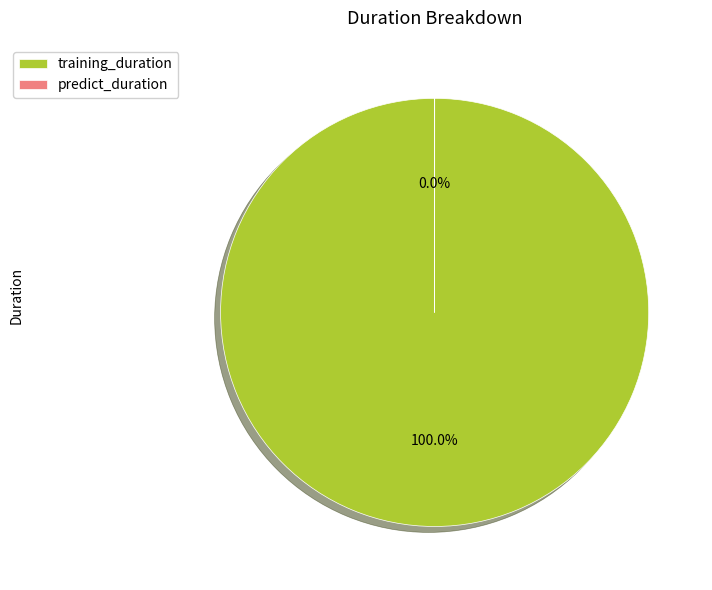

What portion of the pie excludes predict_duration?

100.0%